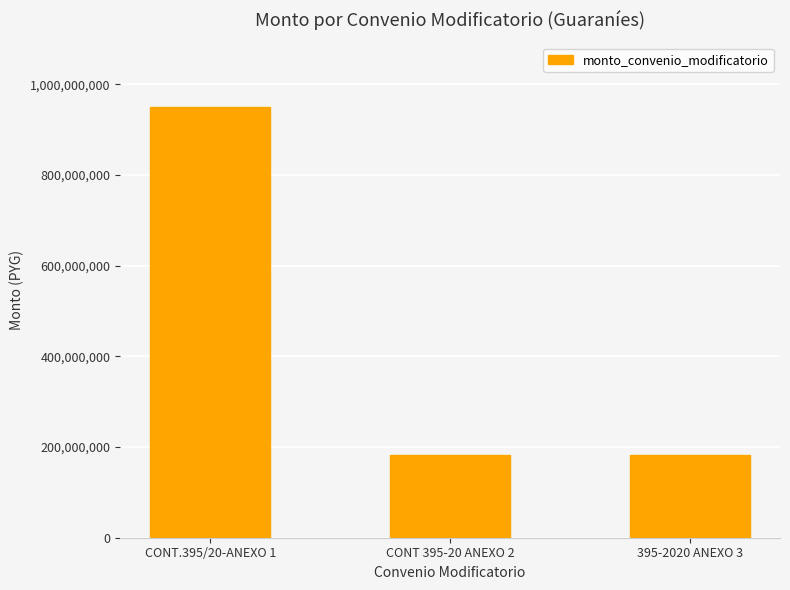

Count the number of values greater than 182229952.

1